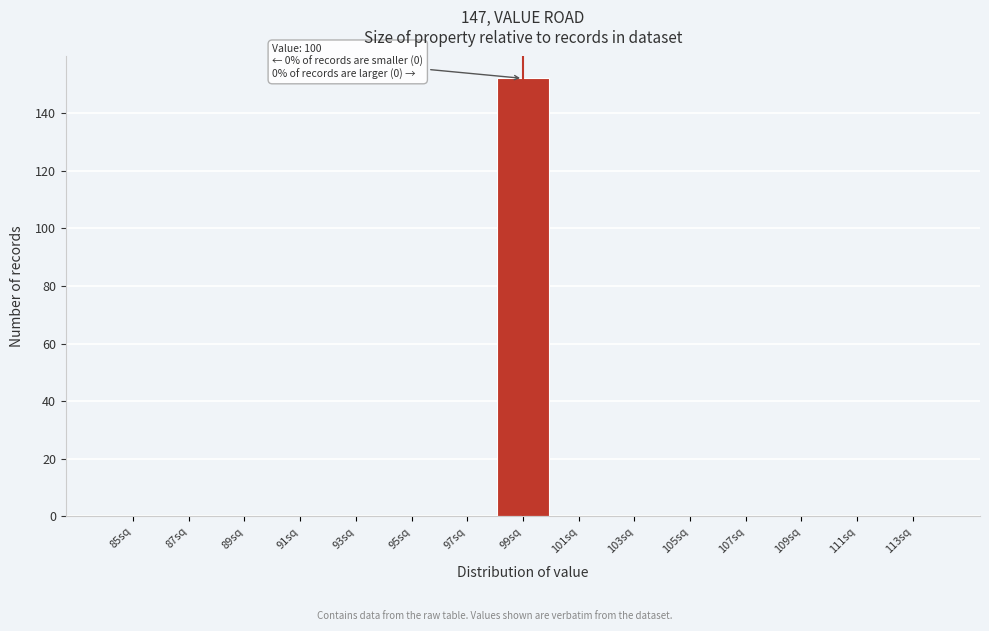

Reading left to right, what are all the values shown in this chart?

85sq=0	87sq=0	89sq=0	91sq=0	93sq=0	95sq=0	97sq=0	99sq=152	101sq=0	103sq=0	105sq=0	107sq=0	109sq=0	111sq=0	113sq=0